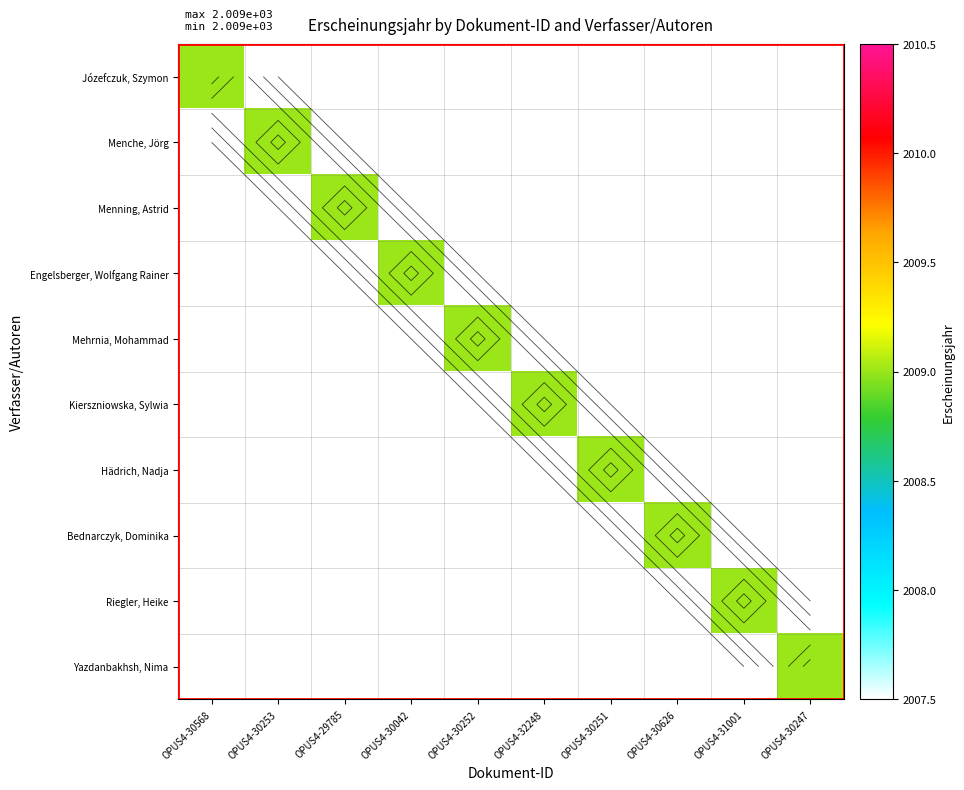

Is it true that Kierszniowska, Sylwia equals 1269.3 at OPUS4-31001?

False